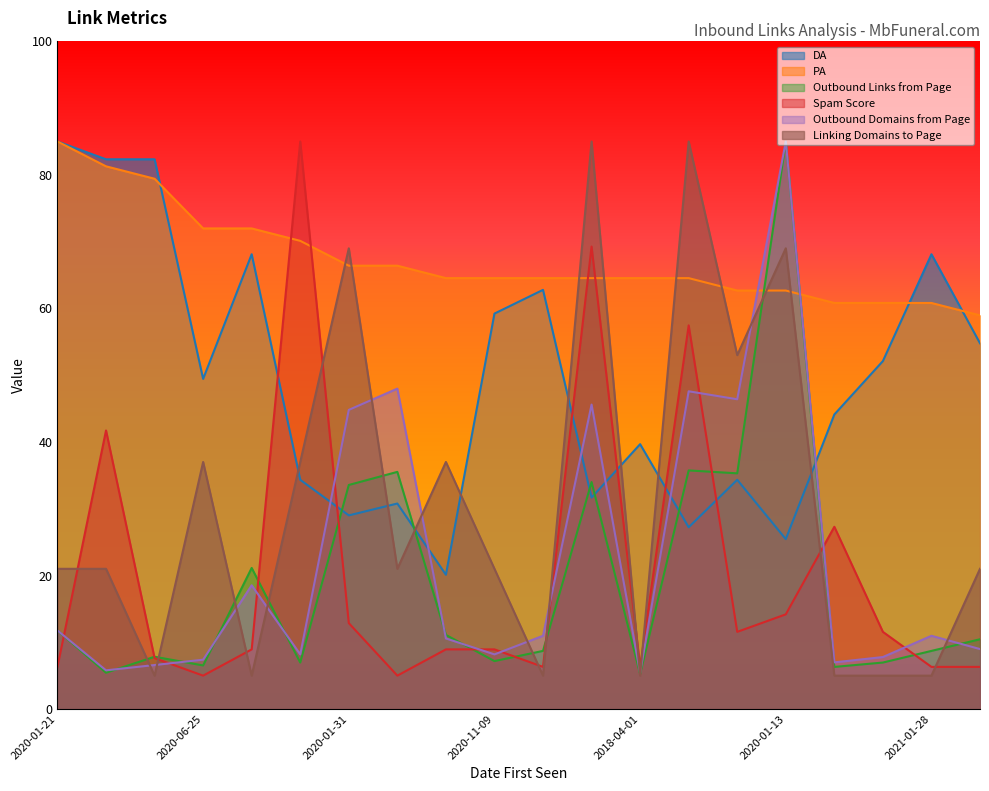

What is the difference between the maximum and second lowest values in the Outbound Domains from Page series?

79.2